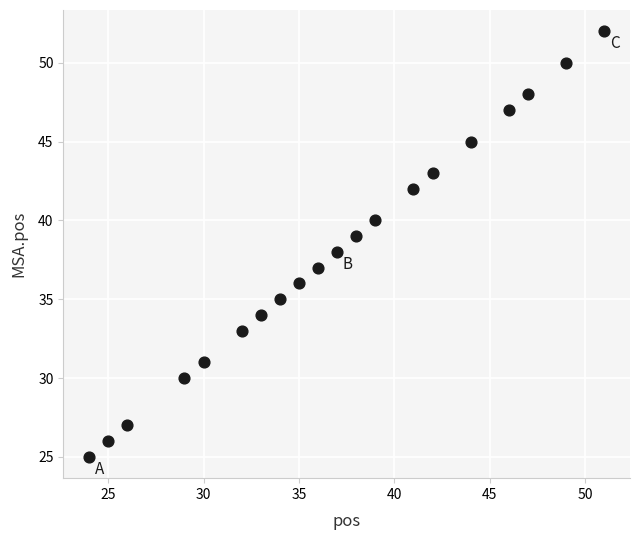

What is the range of X values (max minus min)?

27